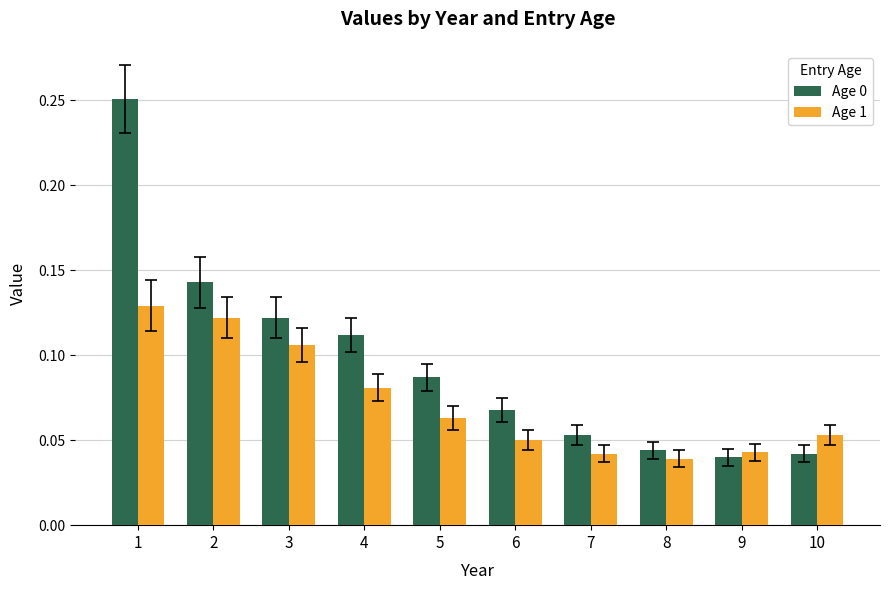

Is the value of Age 1 at 3 greater than the value of Age 0 at 9?

Yes